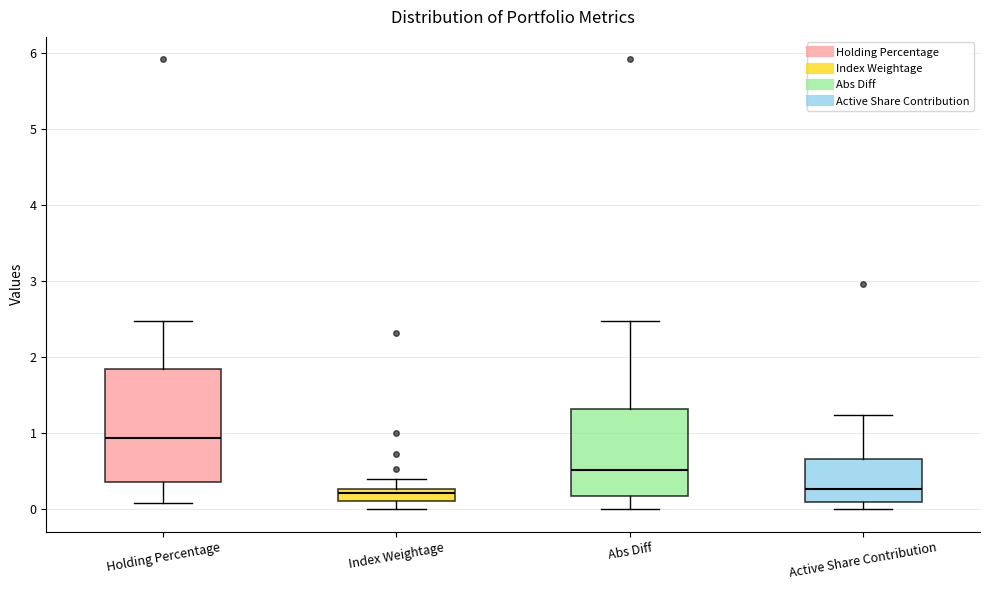

Which box has the highest median line?

Holding Percentage